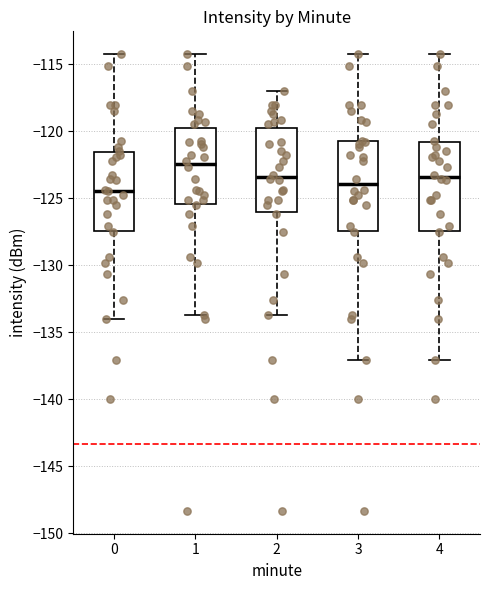

Where does the median line of the box at x = 3 sit on the y-axis? The values are not printed on the chart, so give them approximately, as read against the axis.

-124.0